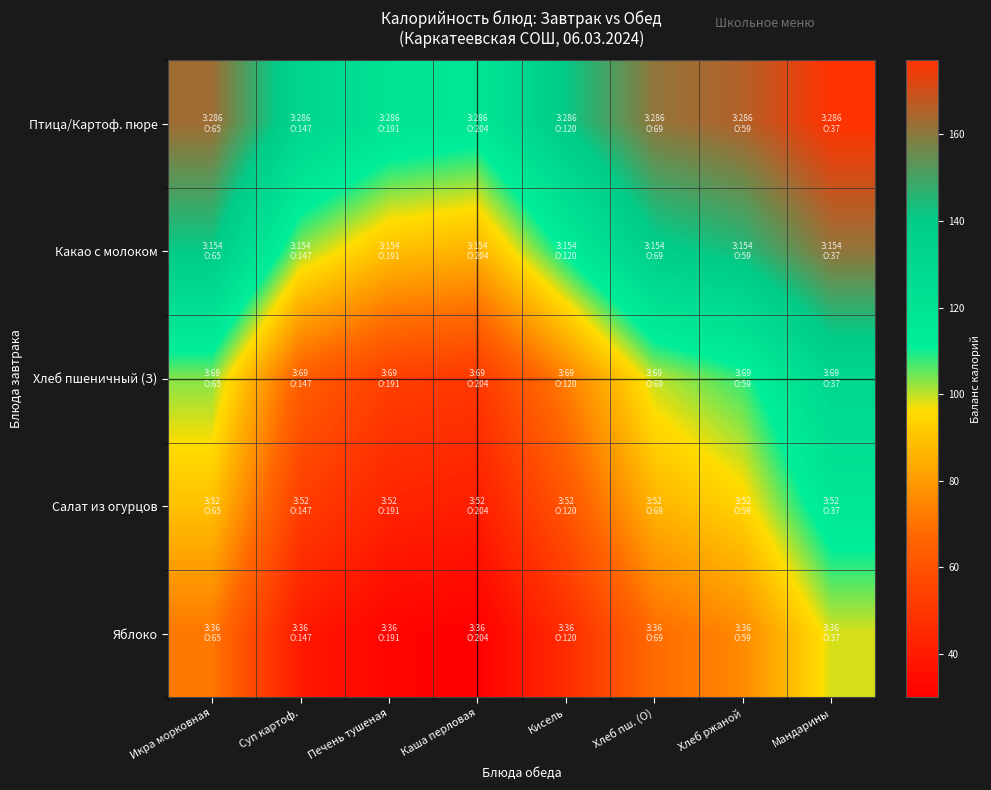

At which category is the sum across all series the highest?

Мандарины